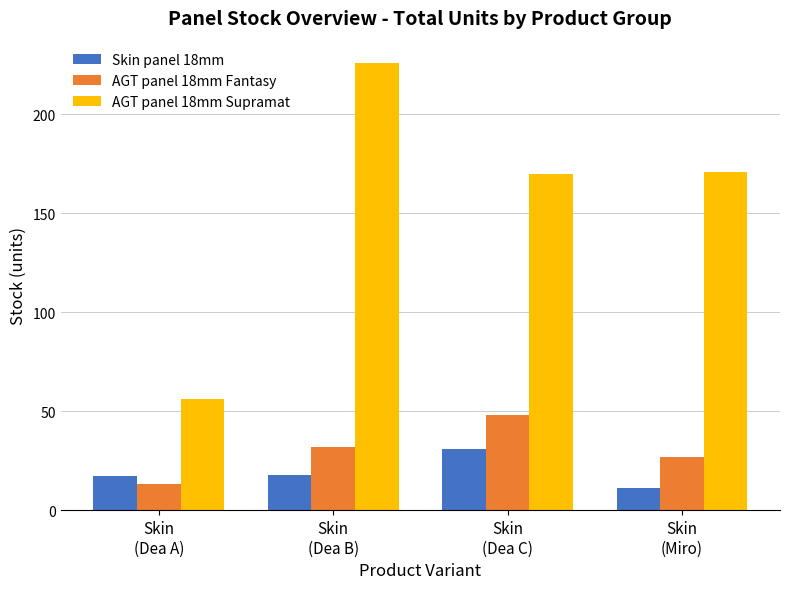

The value of AGT panel 18mm Supramat at Skin
(Dea A) is 37. True or false?

False